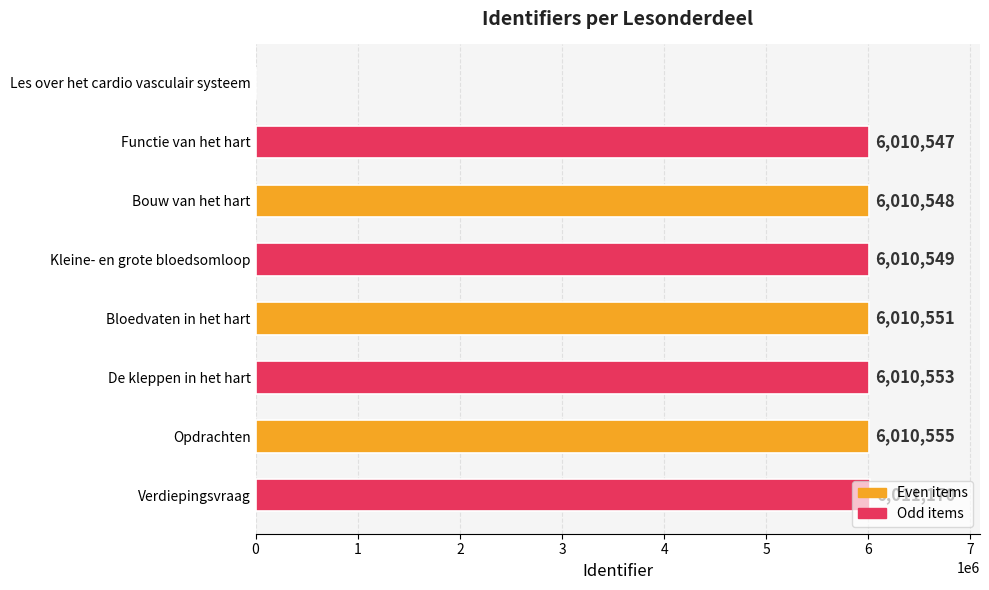

Approximately how many times larger is the value at Bloedvaten in het hart compared to Functie van het hart?

1.0